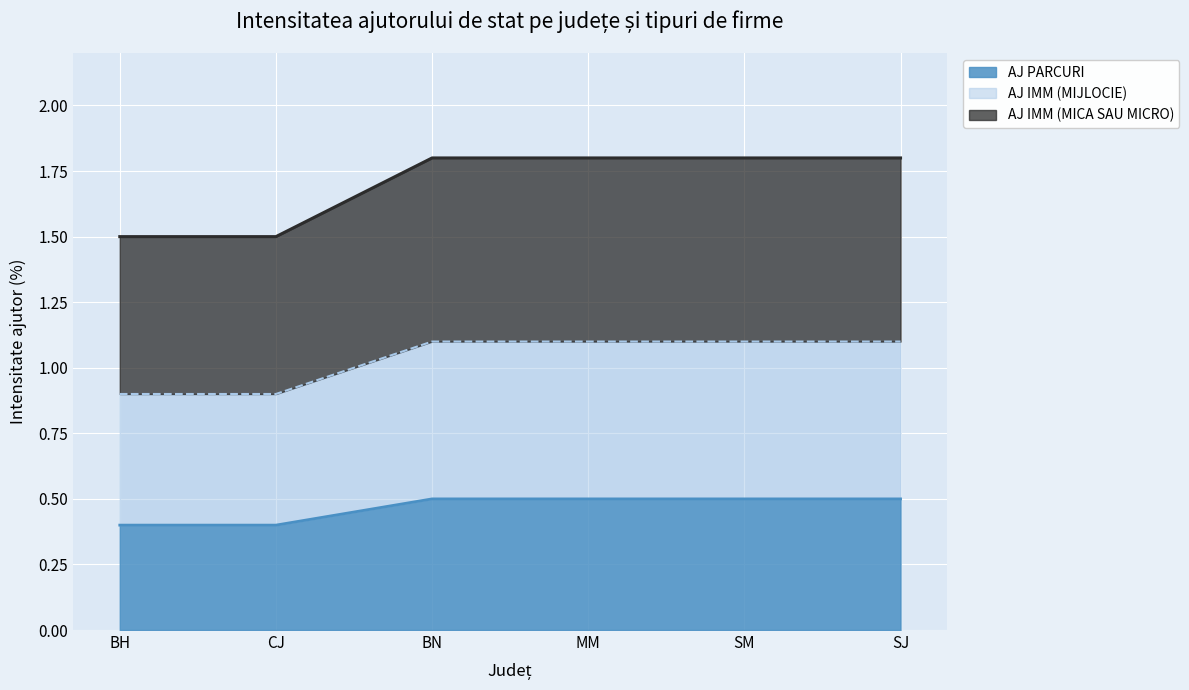

What is the total value across all series at SJ?

1.8